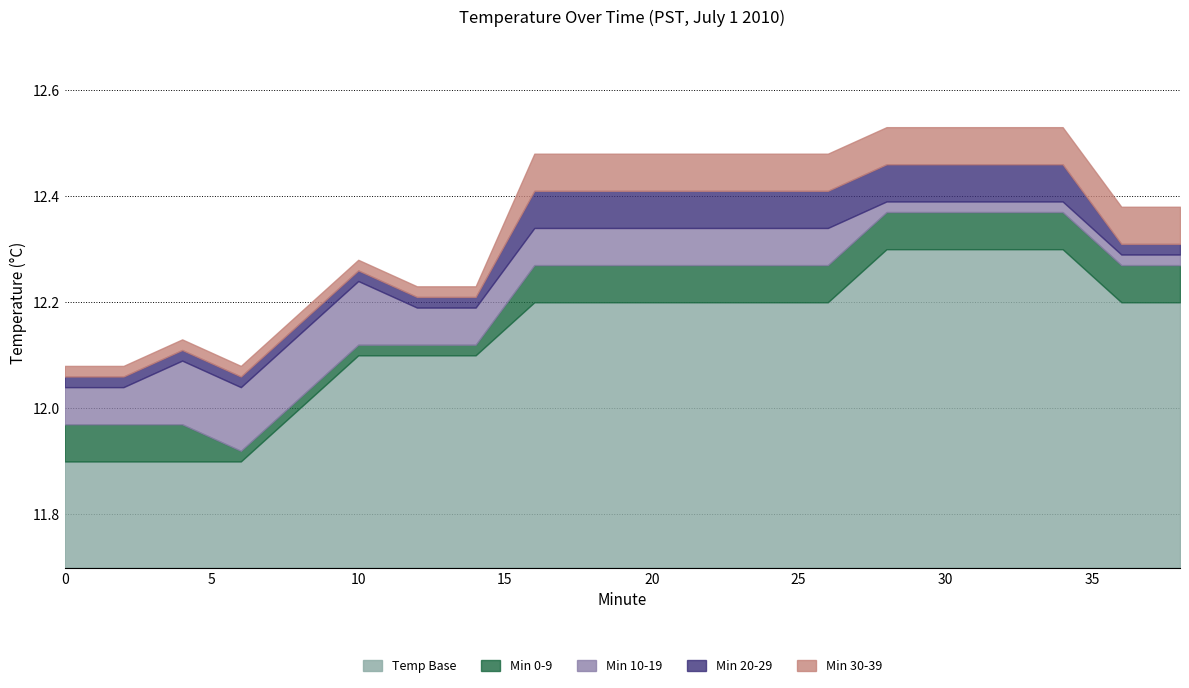

What are all the series names shown in the legend?

Min 0-9, Min 10-19, Min 20-29, Min 30-39, Temp Base